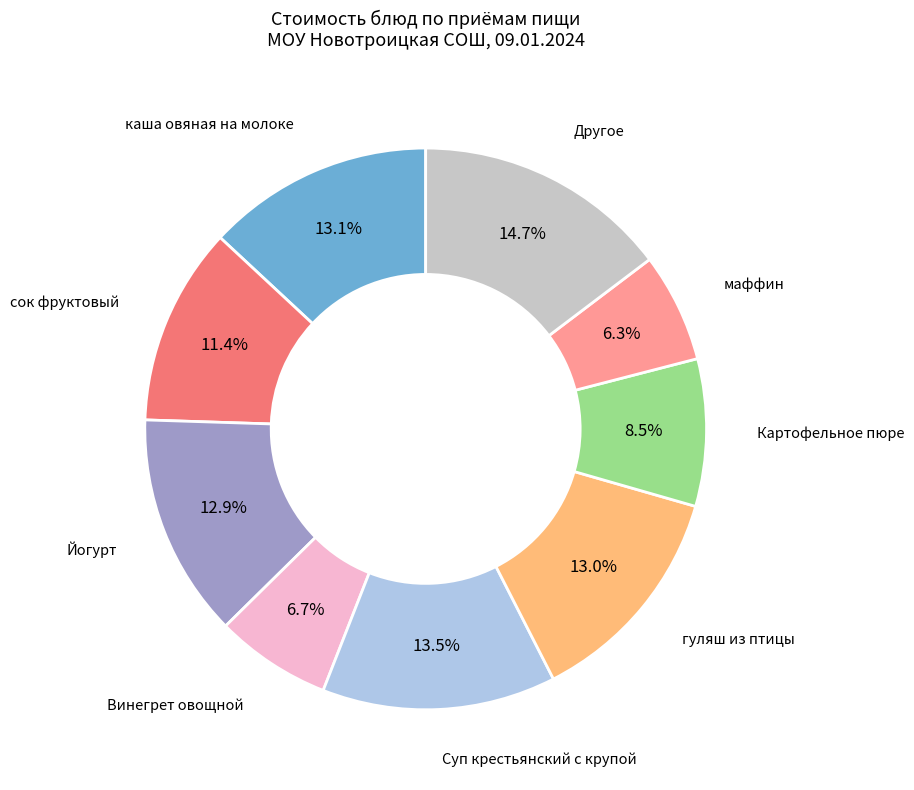

Is there a majority slice in this chart?

No